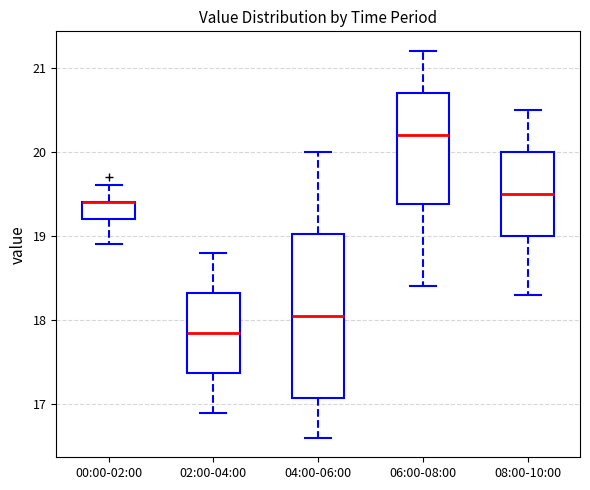

Comparing the boxes themselves (not the whiskers), which one is the tallest?

04:00-06:00